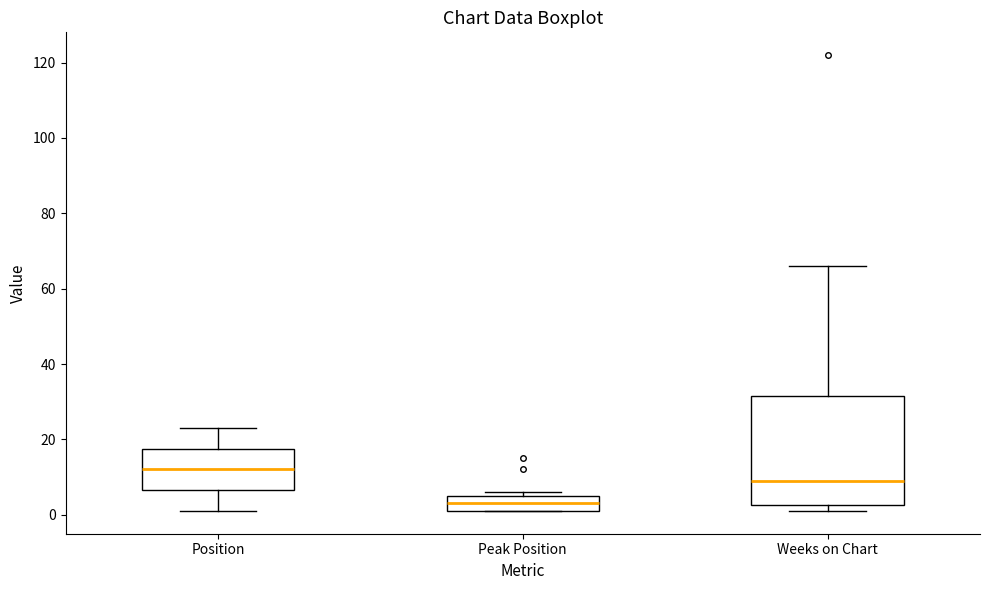

Comparing the boxes themselves (not the whiskers), which one is the tallest?

Weeks on Chart